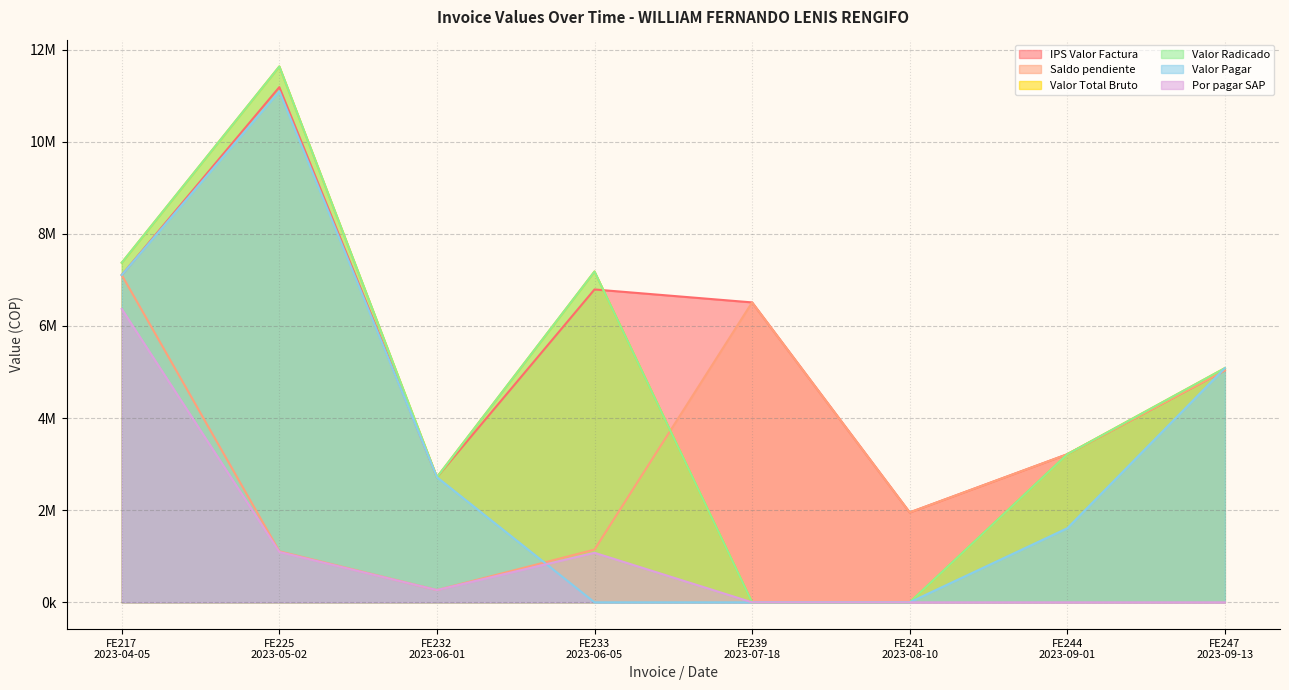

What is the approximate value of Por pagar SAP at FE232
2023-06-01, to the nearest 10?

266010